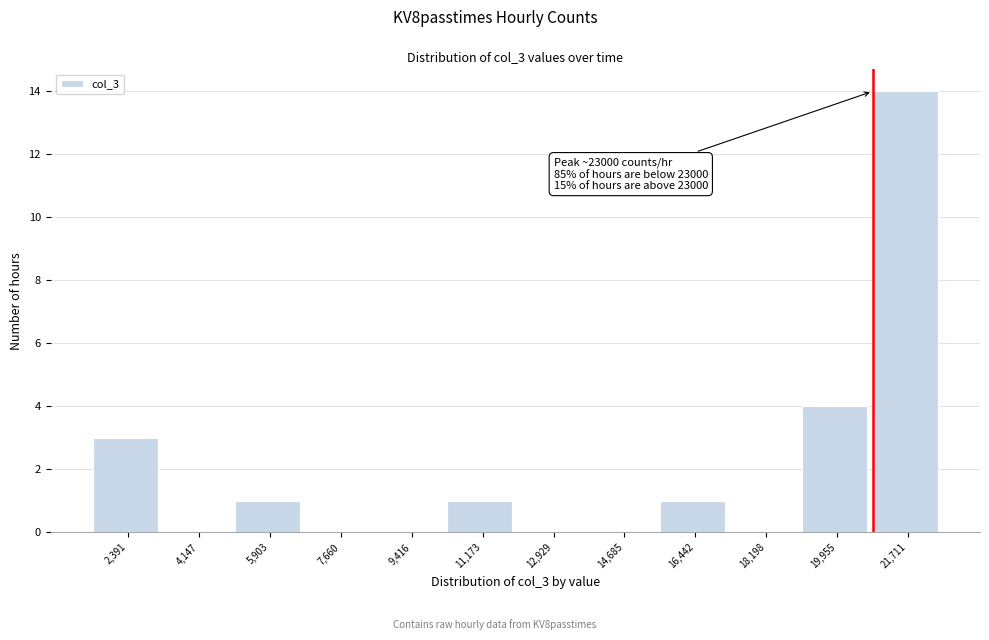

Reading right to left, what are all the values shown in this chart?

21,711=14	19,955=4	18,198=0	16,442=1	14,685=0	12,929=0	11,173=1	9,416=0	7,660=0	5,903=1	4,147=0	2,391=3